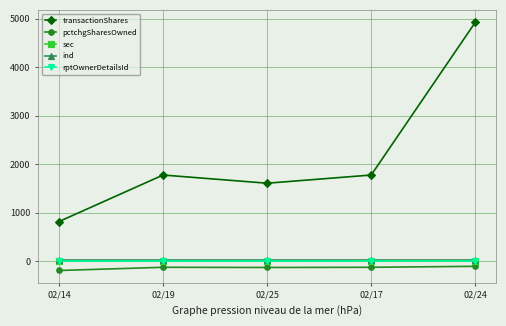

The value of transactionShares at 02/14 is 1354. True or false?

False